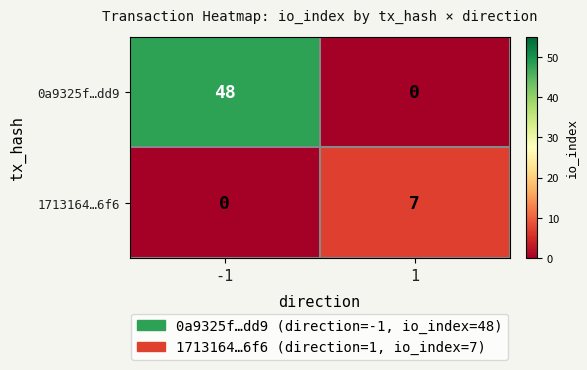

The 1713164…6f6 series shows 7 at 1. True or false?

True